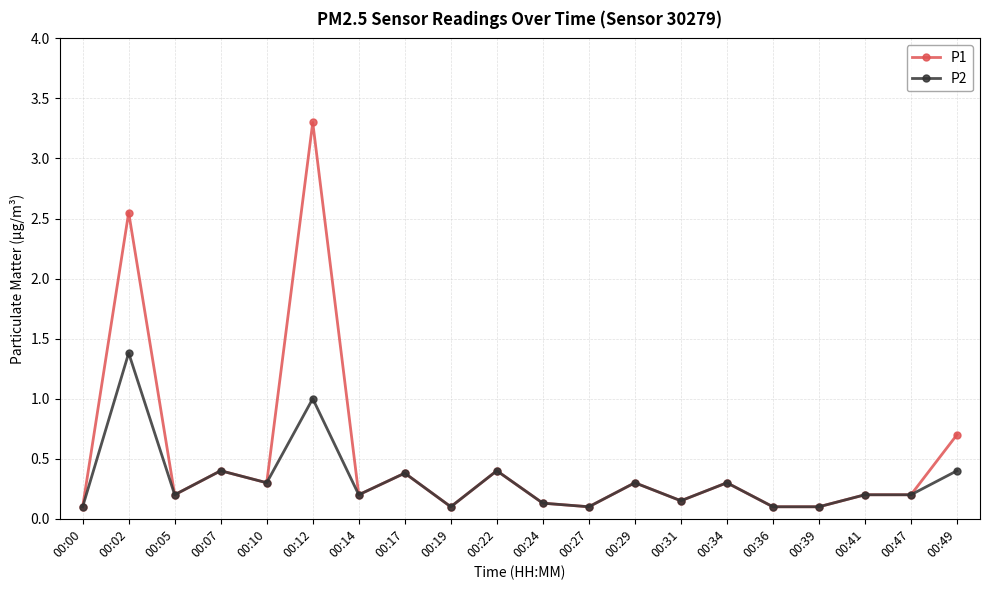

Is it true that P1 equals 0.3 at 00:31?

False